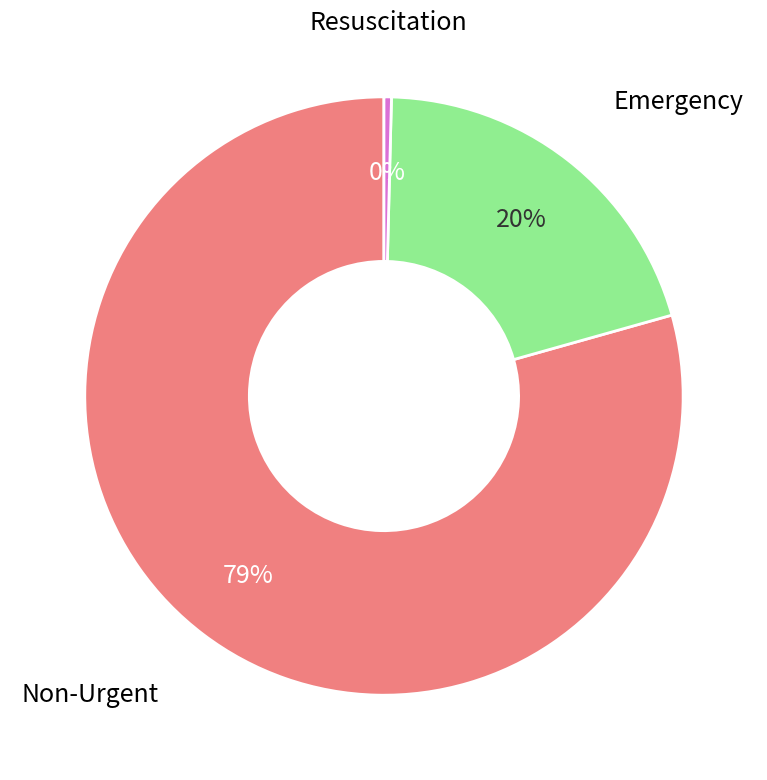

Does any single category account for the majority?

Yes